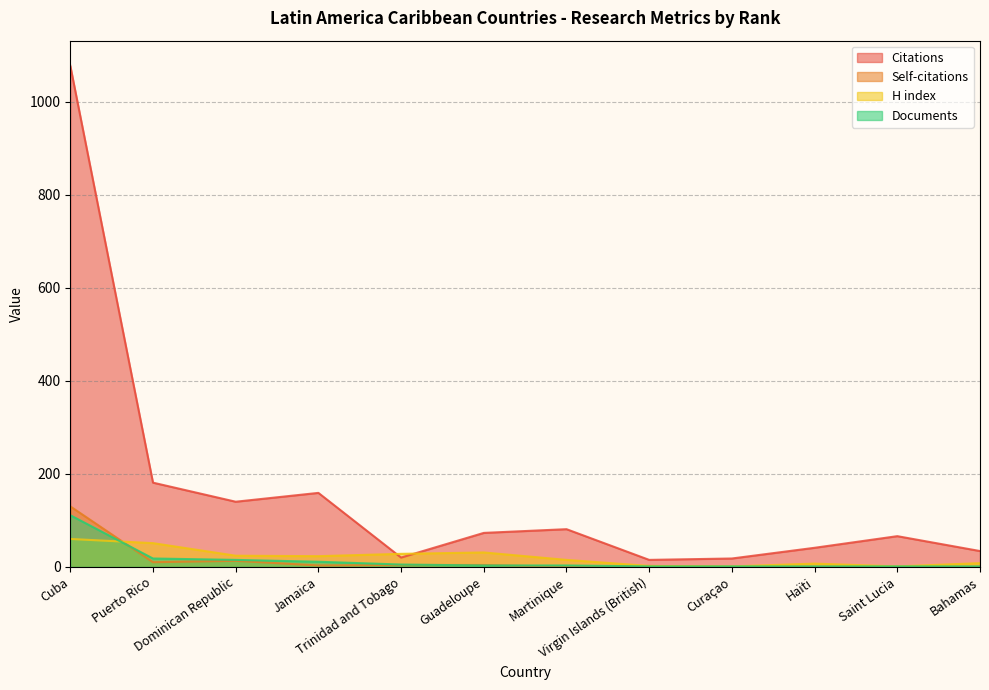

Count the number of data series in this chart.

4